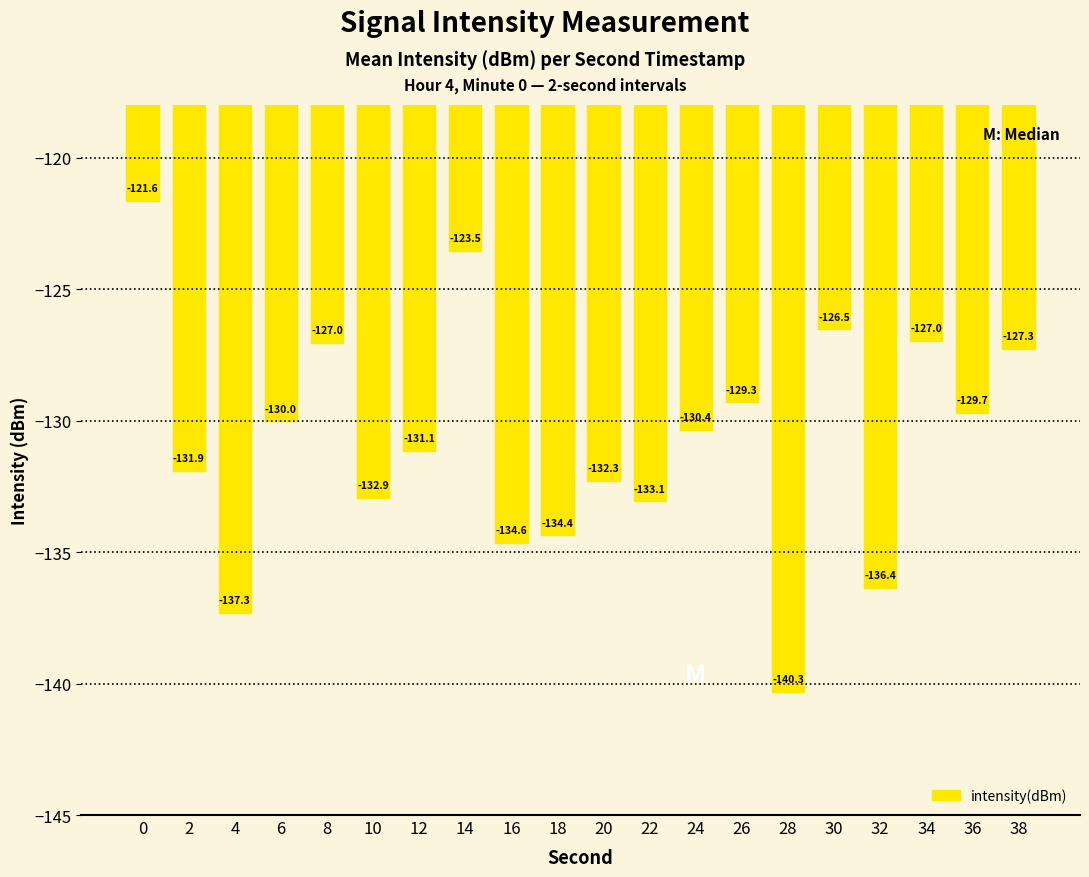

Reading left to right, transcribe all the data shown in this chart.

0=-121.6	2=-131.9	4=-137.3	6=-130.0	8=-127.0	10=-132.9	12=-131.1	14=-123.5	16=-134.6	18=-134.4	20=-132.3	22=-133.1	24=-130.4	26=-129.3	28=-140.3	30=-126.5	32=-136.4	34=-127.0	36=-129.7	38=-127.3